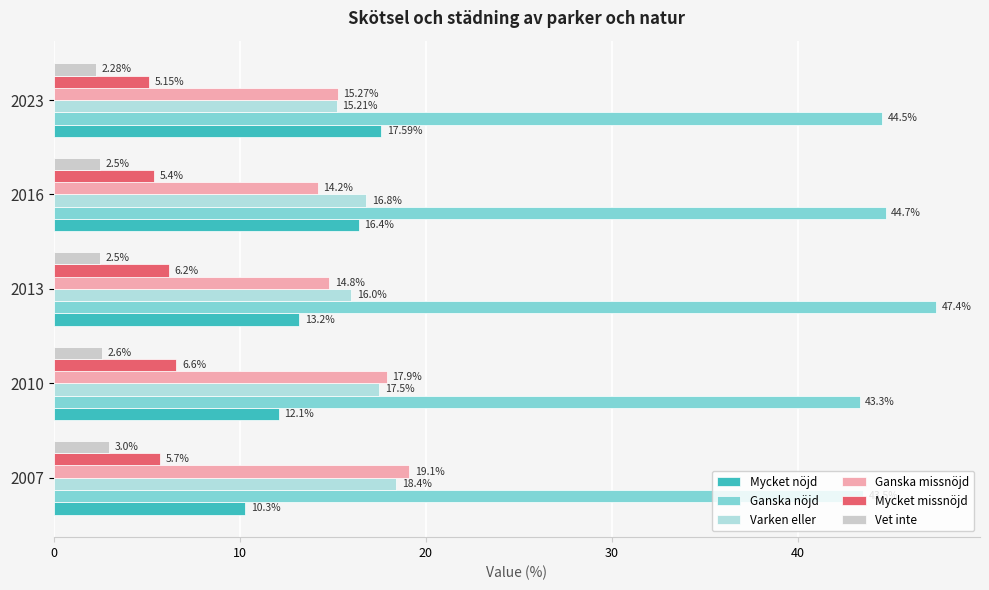

Count the number of data series in this chart.

6